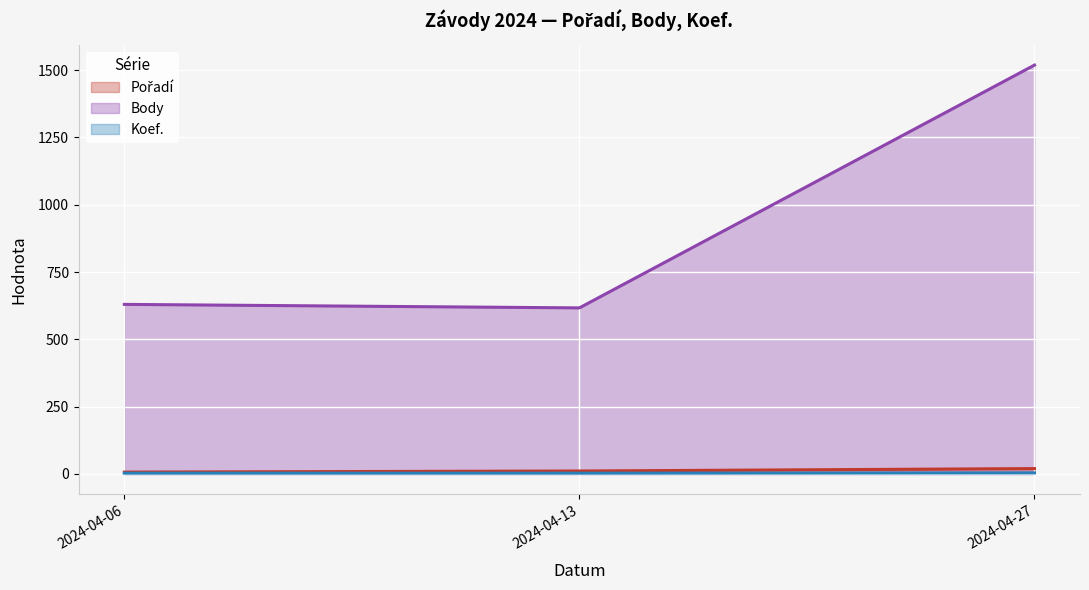

Where does the Body series first go above 630?

2024-04-27